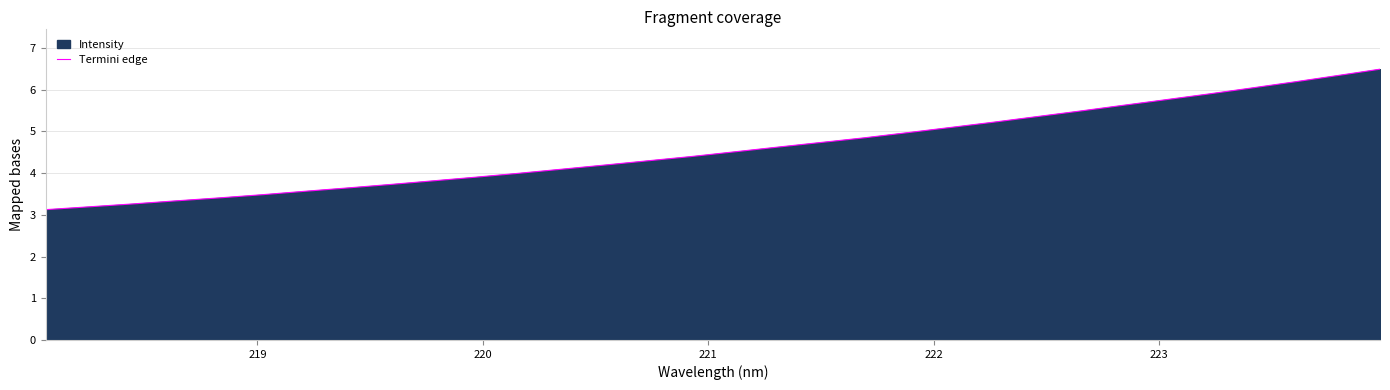

What is the greatest value displayed?

6.5